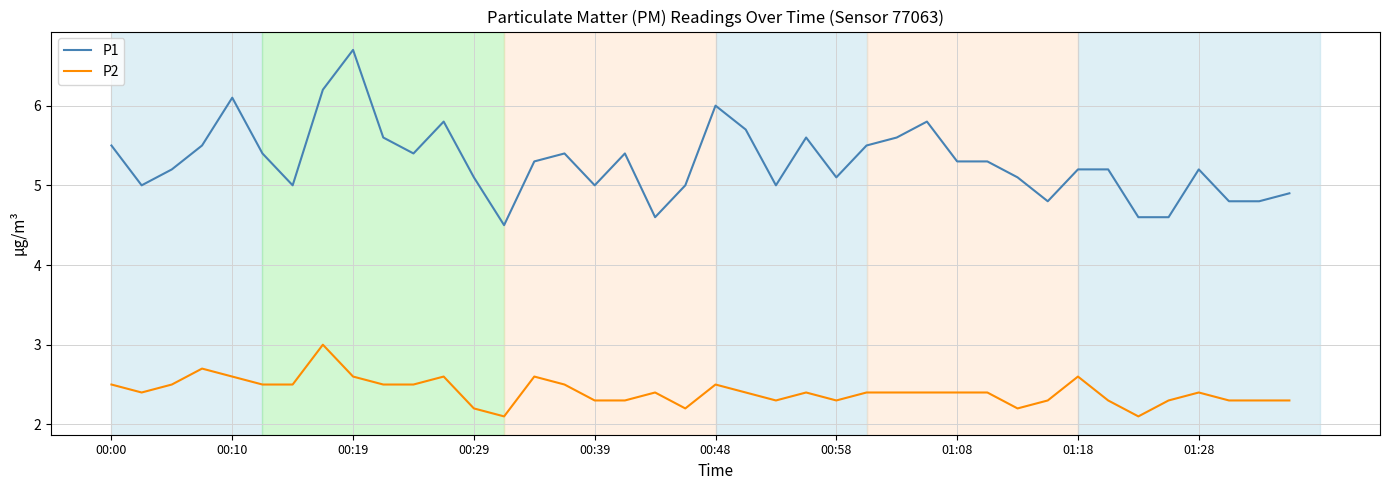

What is the maximum value for P1?

6.7